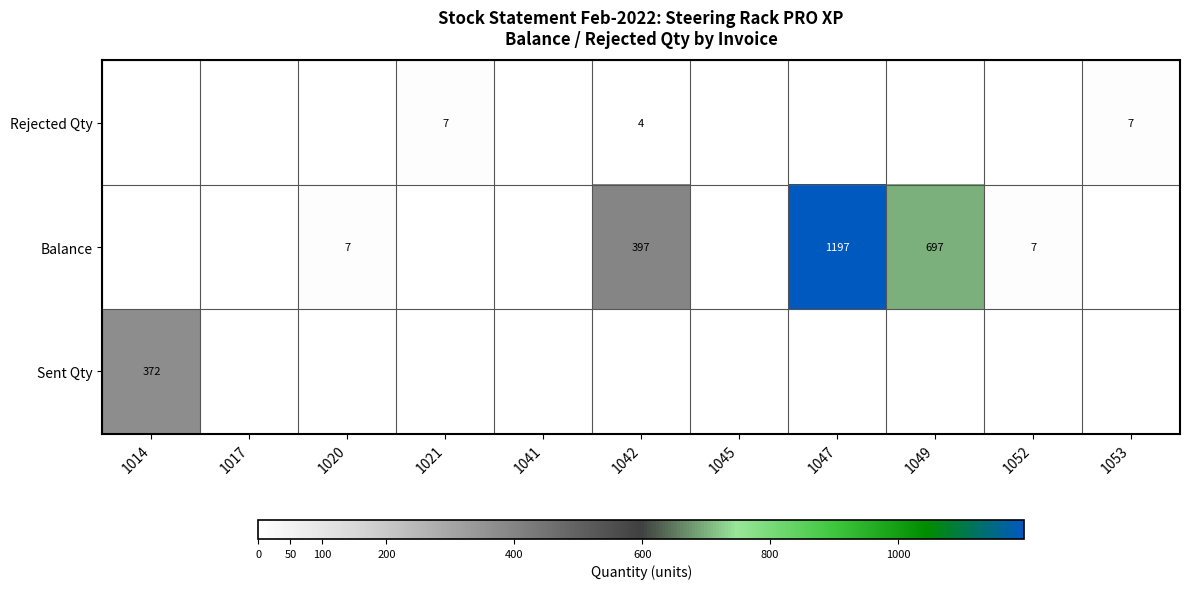

Which category has the highest value across all series?

1047